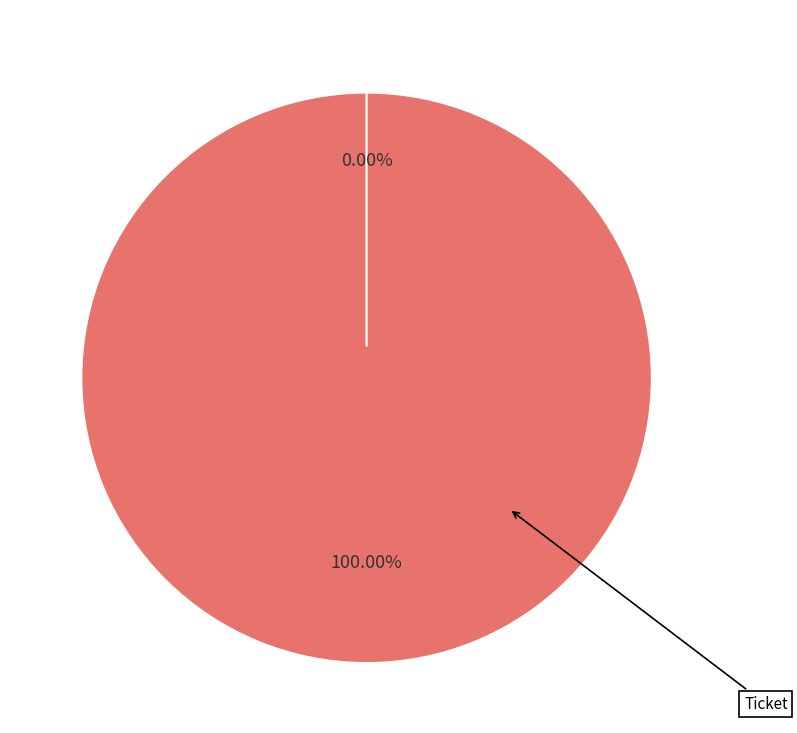

To the nearest percent, what percentage of the pie is Vote?

100%